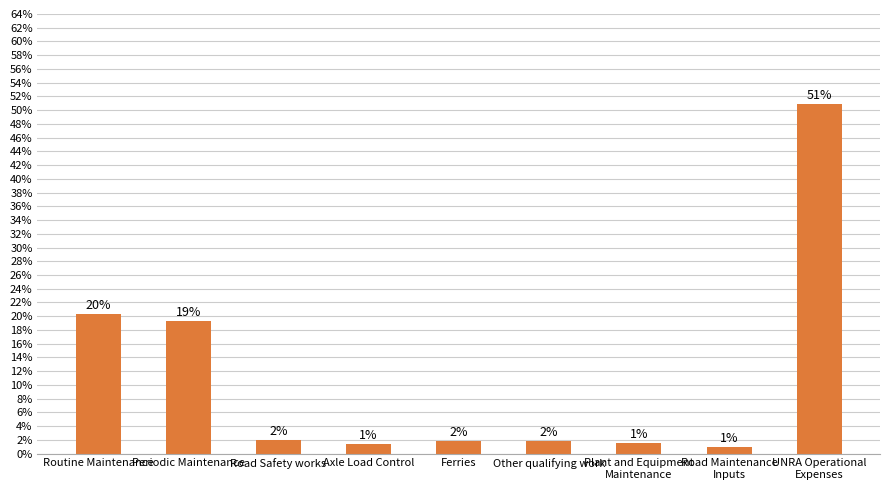

Is it true that the value at Other qualifying work is 3.0?

False